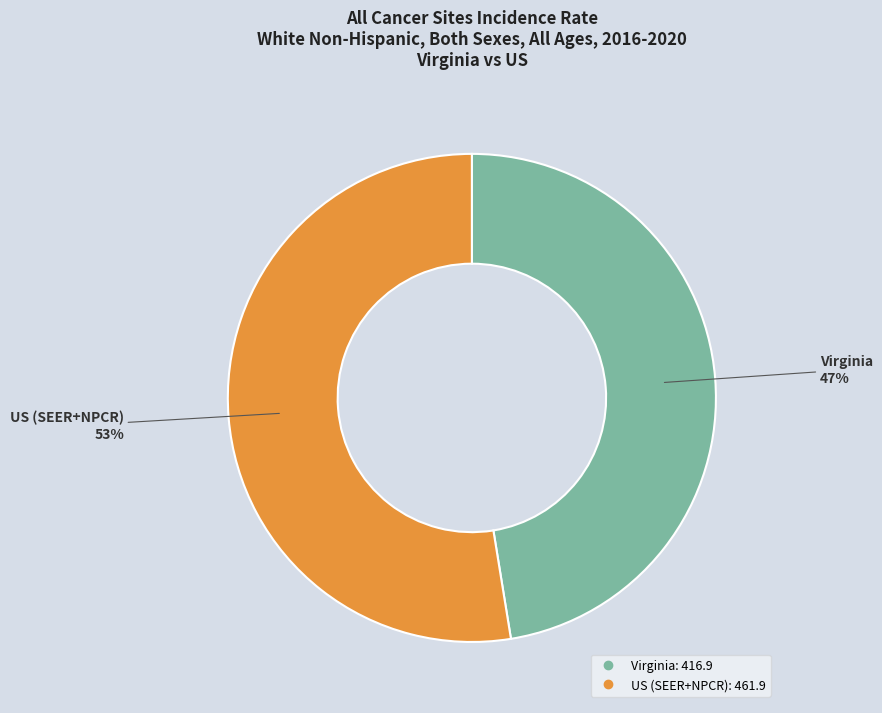

Is there a majority slice in this chart?

Yes